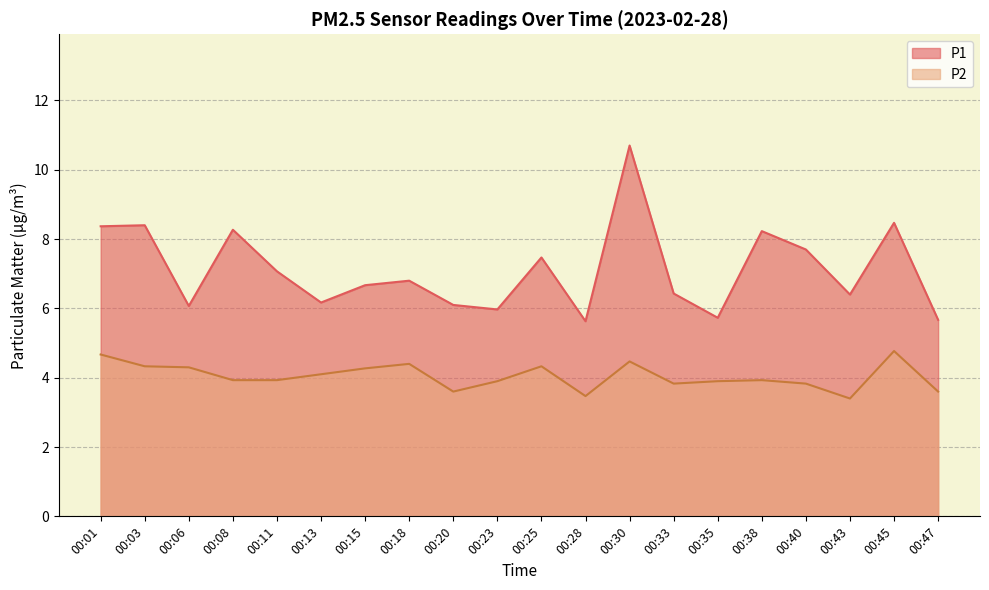

At which category does the chart reach its peak across all series?

00:30